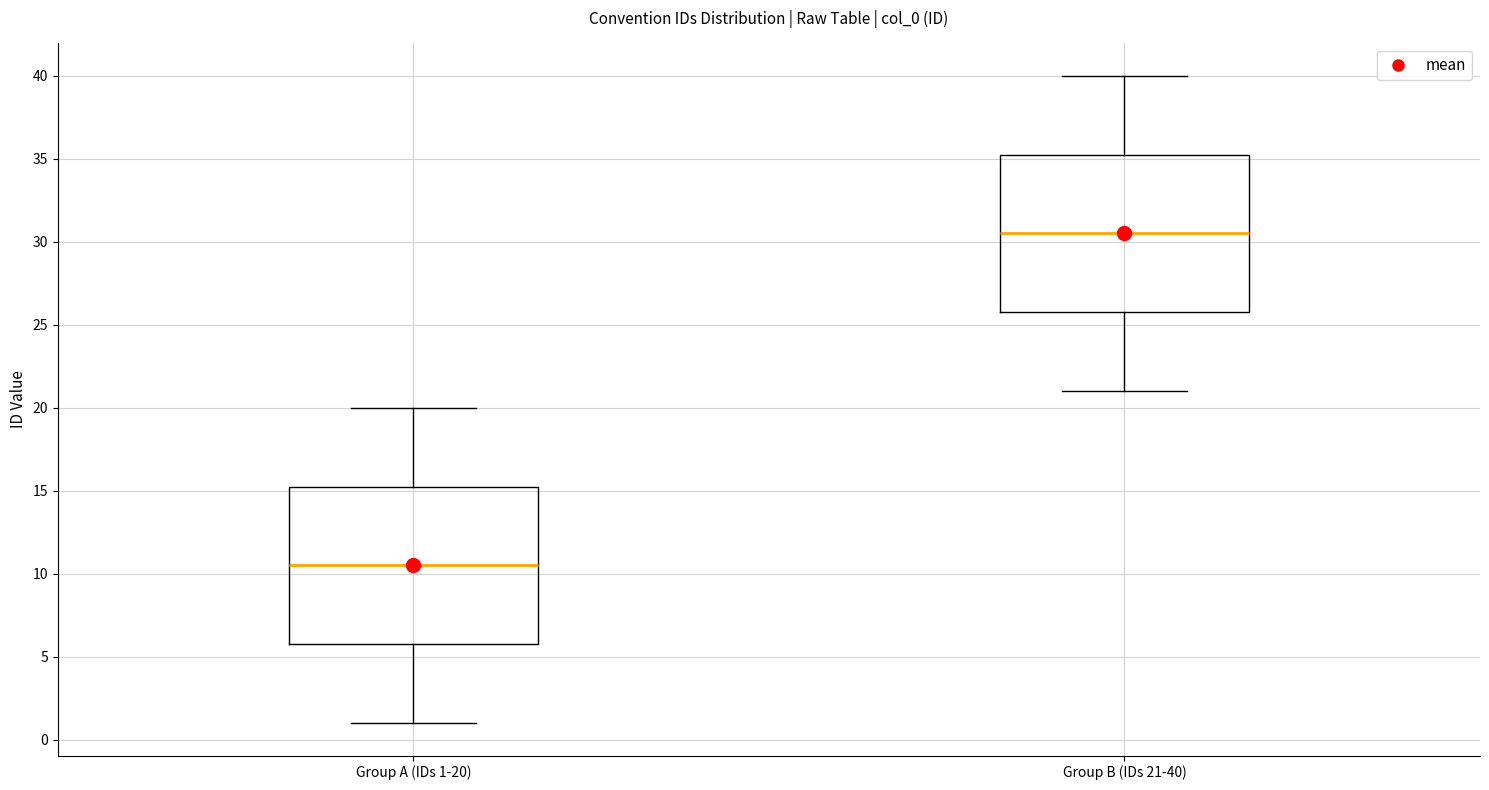

Where is the upper edge of the box for Group B (IDs 21-40) on the y-axis? The values are not printed on the chart, so give them approximately, as read against the axis.

35.5